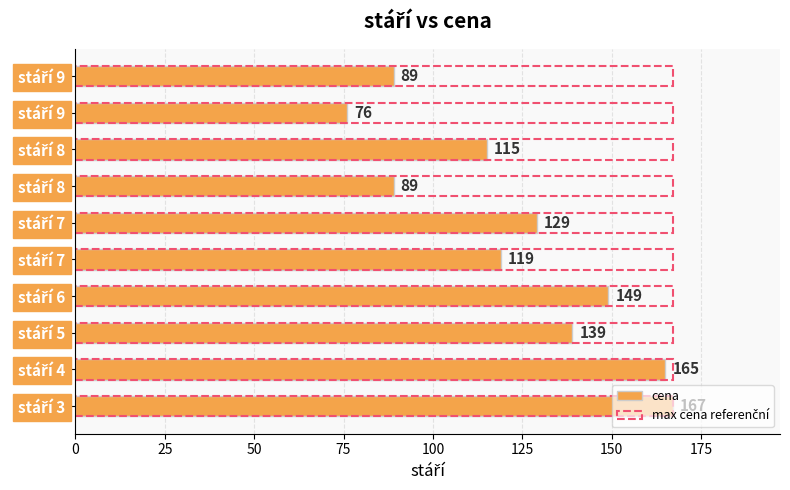

Which series has the widest spread of values?

cena